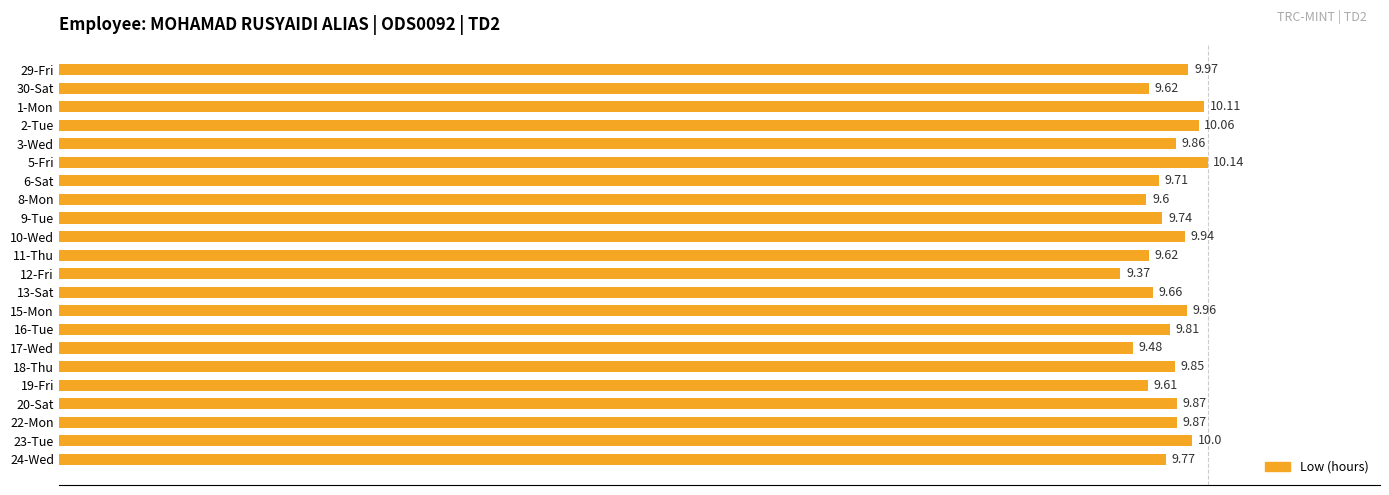

Are the bars horizontal?

Yes